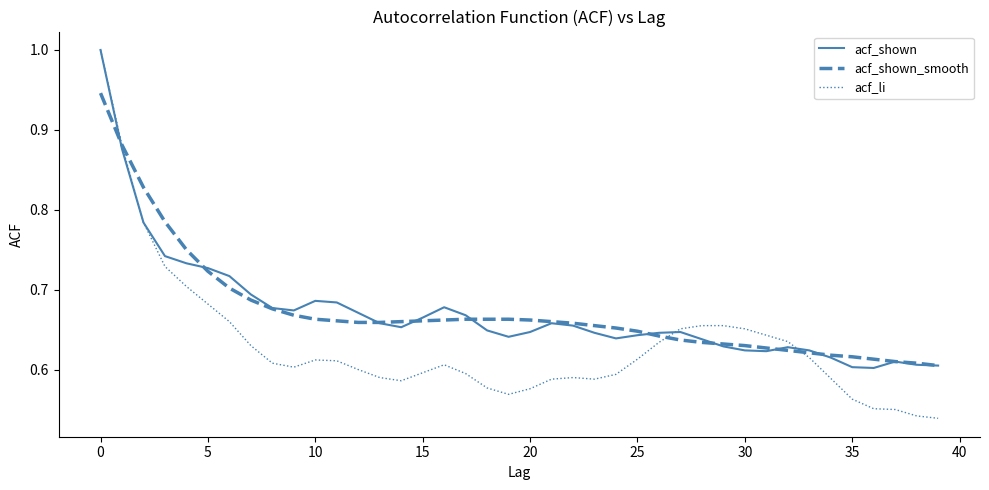

What is the label of the 32nd point from the left?

31